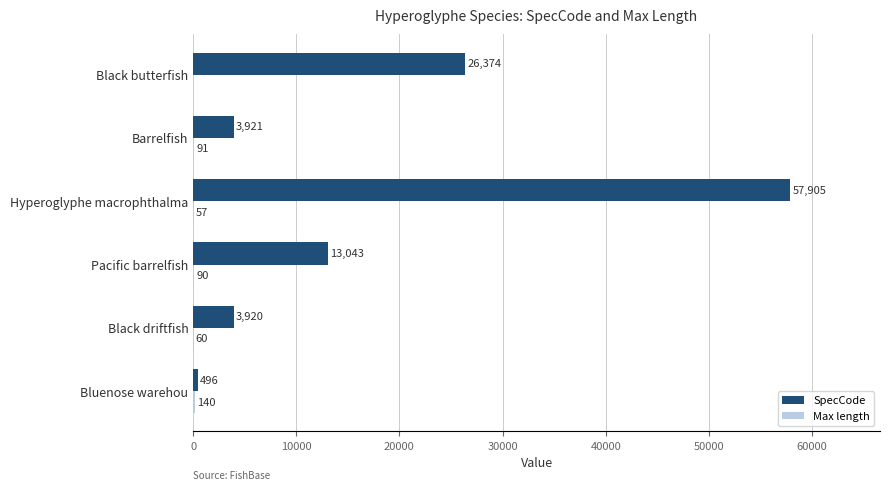

Which series changed the most between Black driftfish and Black butterfish?

SpecCode